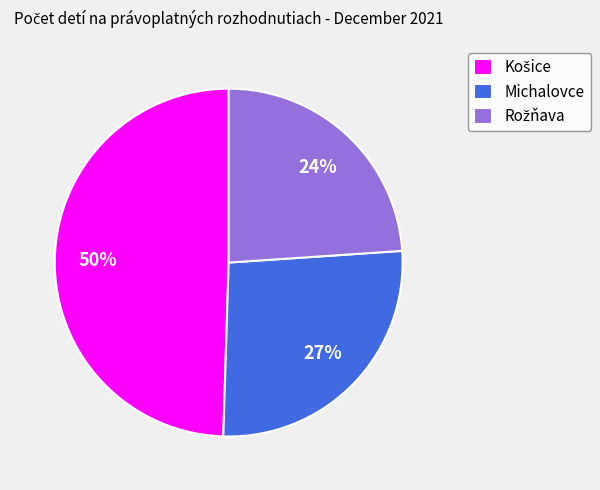

Is there a majority slice in this chart?

No